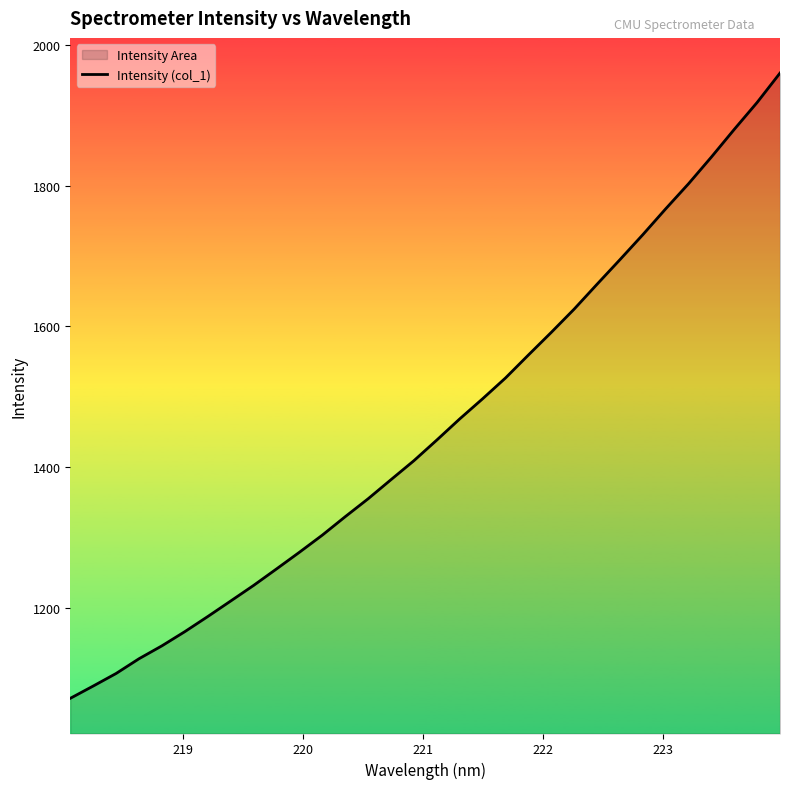

What is the smallest value displayed?

1071.2